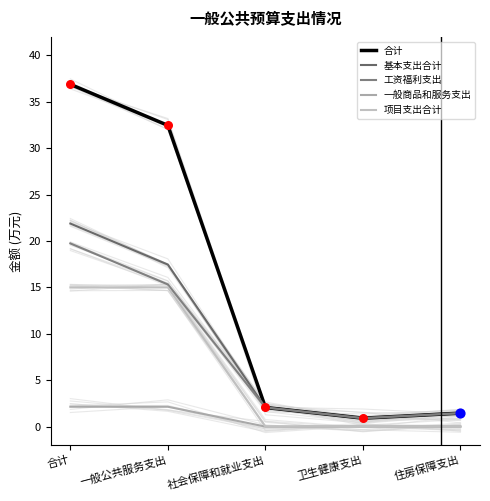

What is the total value across all series at 一般公共服务支出?

82.4